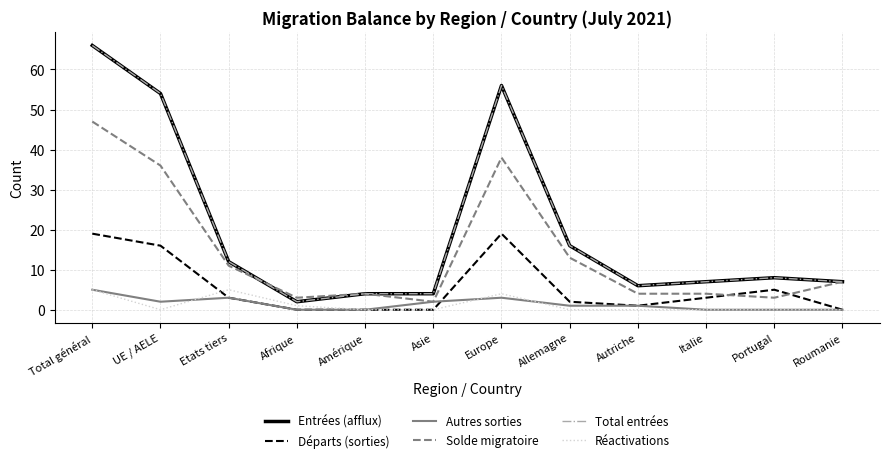

How many times do Départs (sorties) and Réactivations cross each other?

1